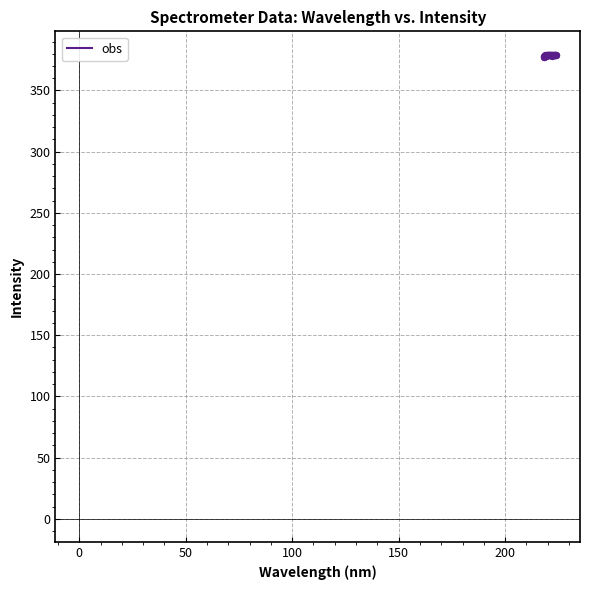

What is the minimum value shown in the chart?

377.3